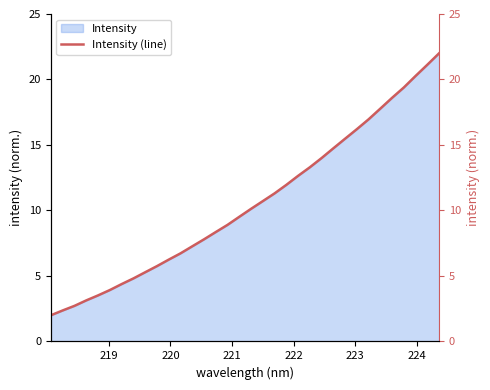

The value at 23 is 8.9. True or false?

False